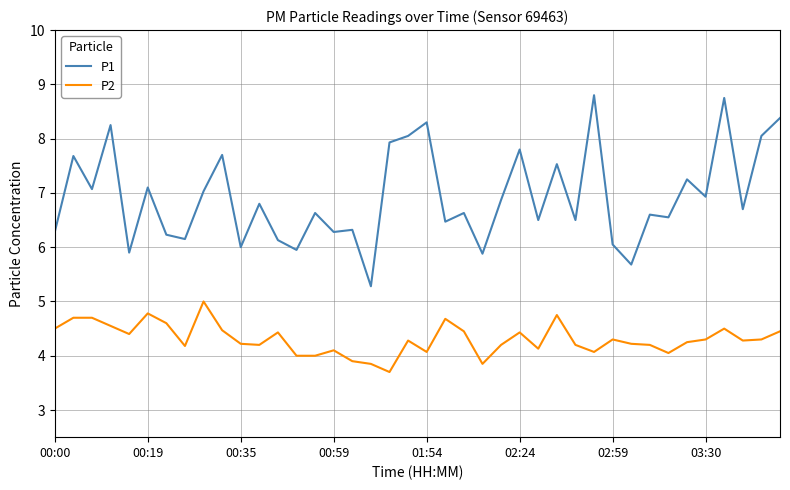

True or false: P2 and P1 cross at least once.

False